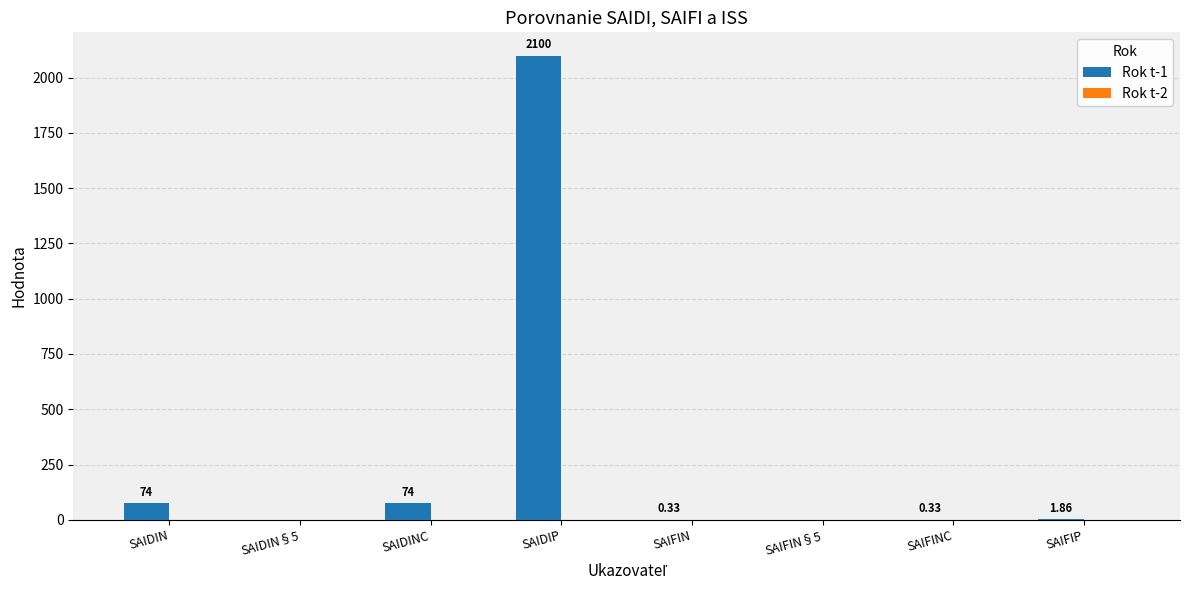

What is the sum of the values at SAIDIP and SAIDINC?

2174.0